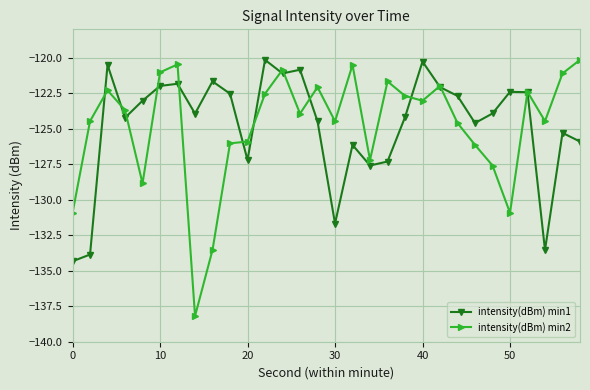

Which series ends up on top after the final intersection of intensity(dBm) min2 and intensity(dBm) min1?

intensity(dBm) min2